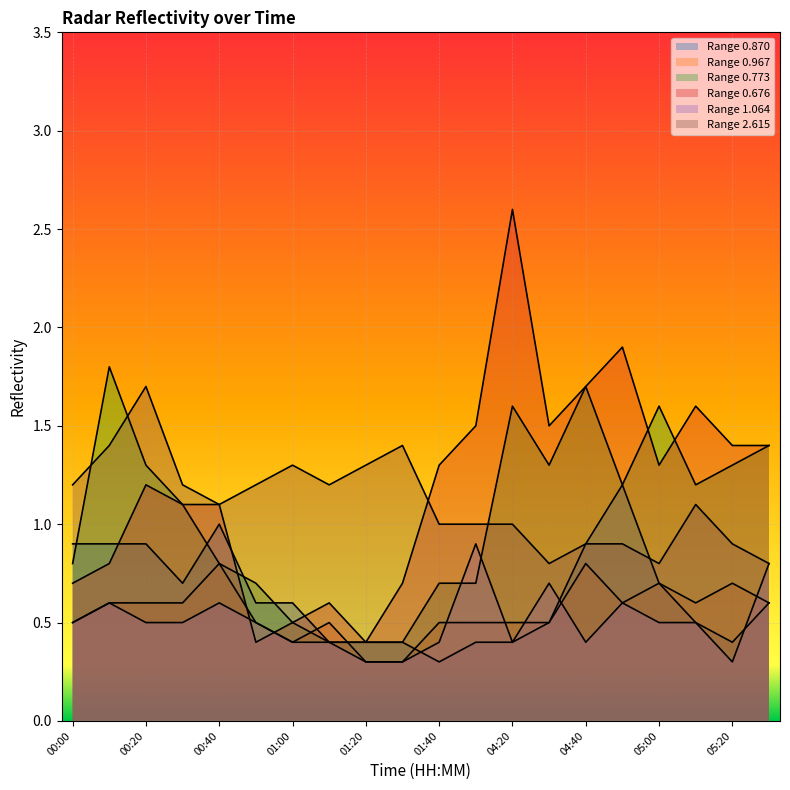

Where is 0.870 nearest to the value 0?

01:40